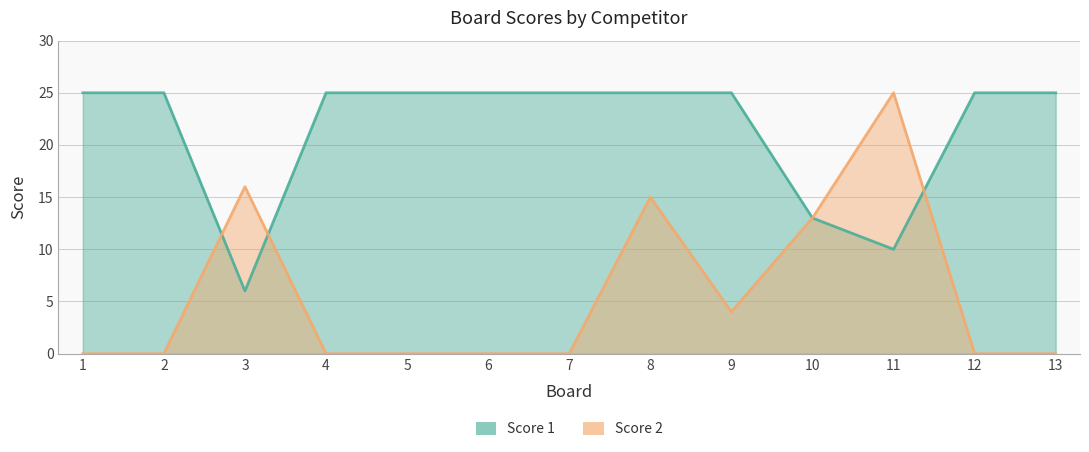

What is the value of the Score 1 point at the 3rd from the left?

6